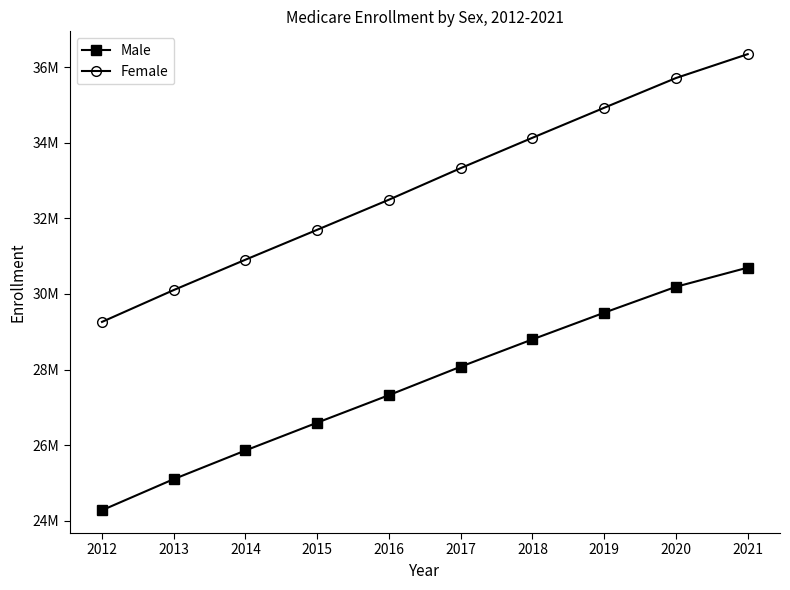

The Female series shows 51790329 at 2014. True or false?

False